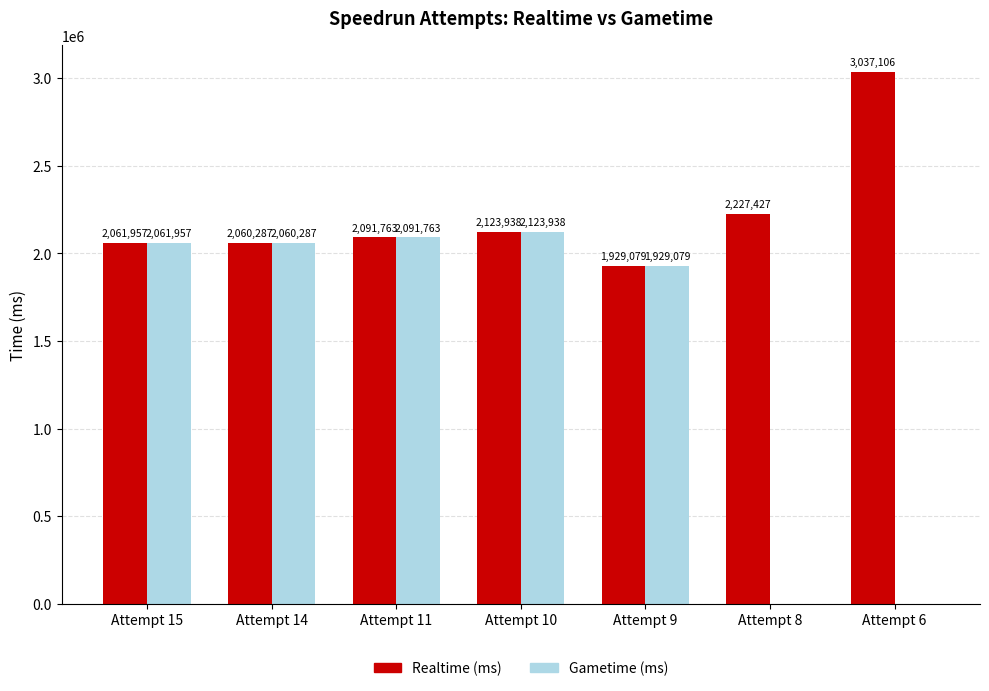

At which label is Gametime (ms) closest to 1061969?

Attempt 9